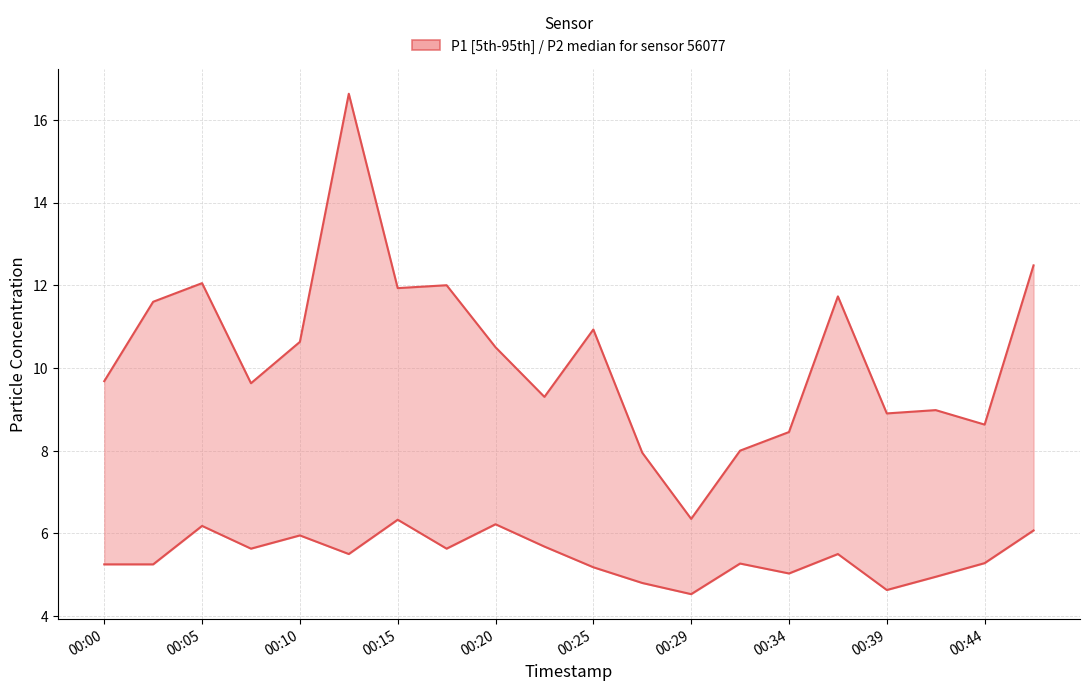

Which series has the largest total across all categories?

P1